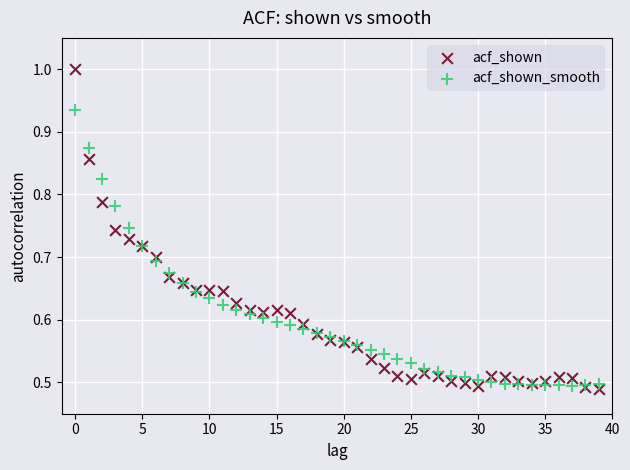

Which series has the largest Y range (max minus min)?

acf_shown